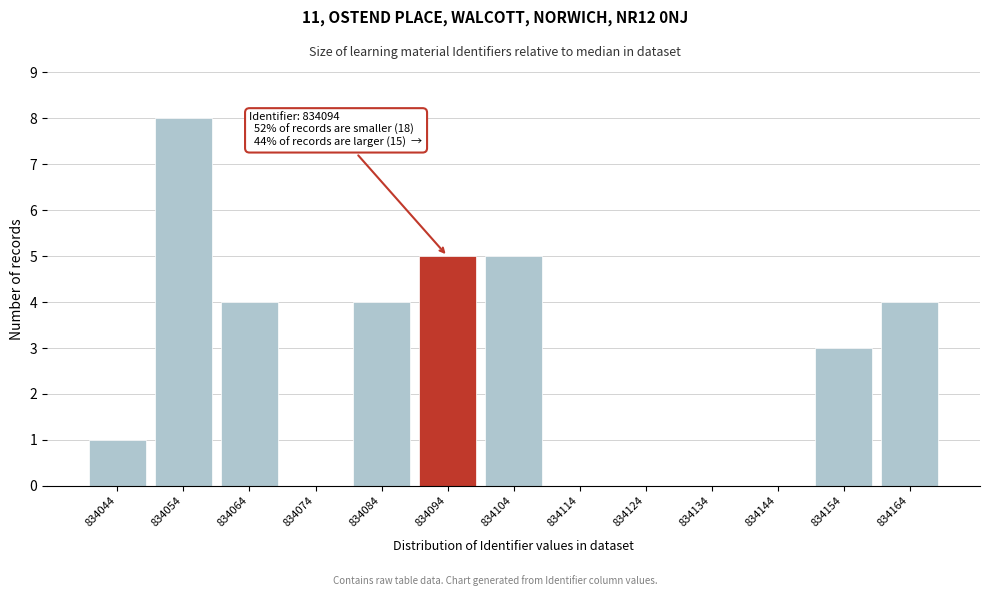

Reading left to right, extract all data points from this chart.

834044=1	834054=8	834064=4	834074=0	834084=4	834094=5	834104=5	834114=0	834124=0	834134=0	834144=0	834154=3	834164=4